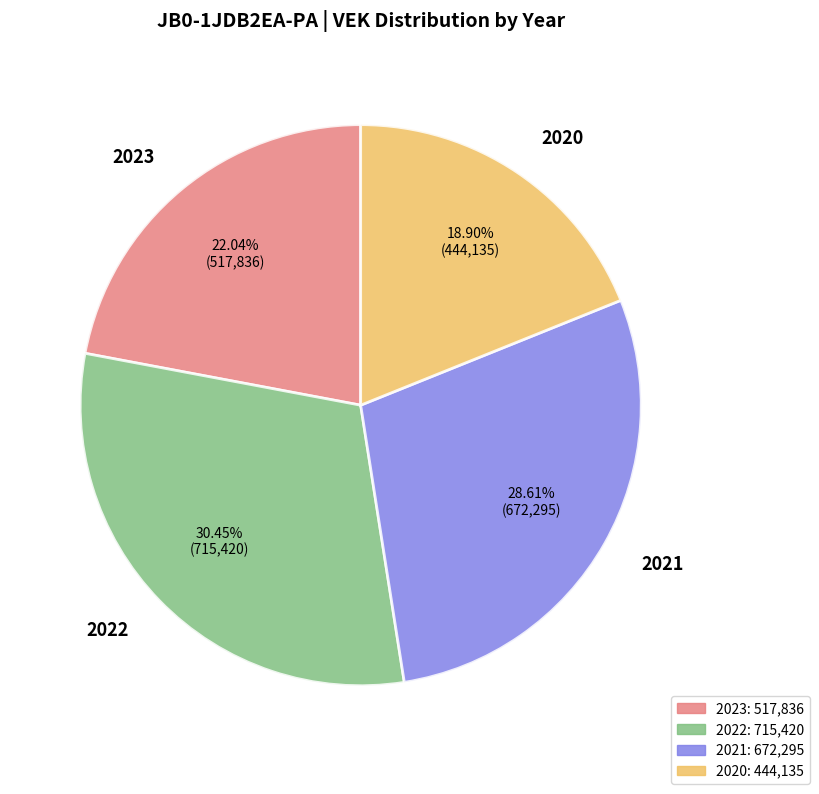

Does 2020 account for over 50% of the chart?

No